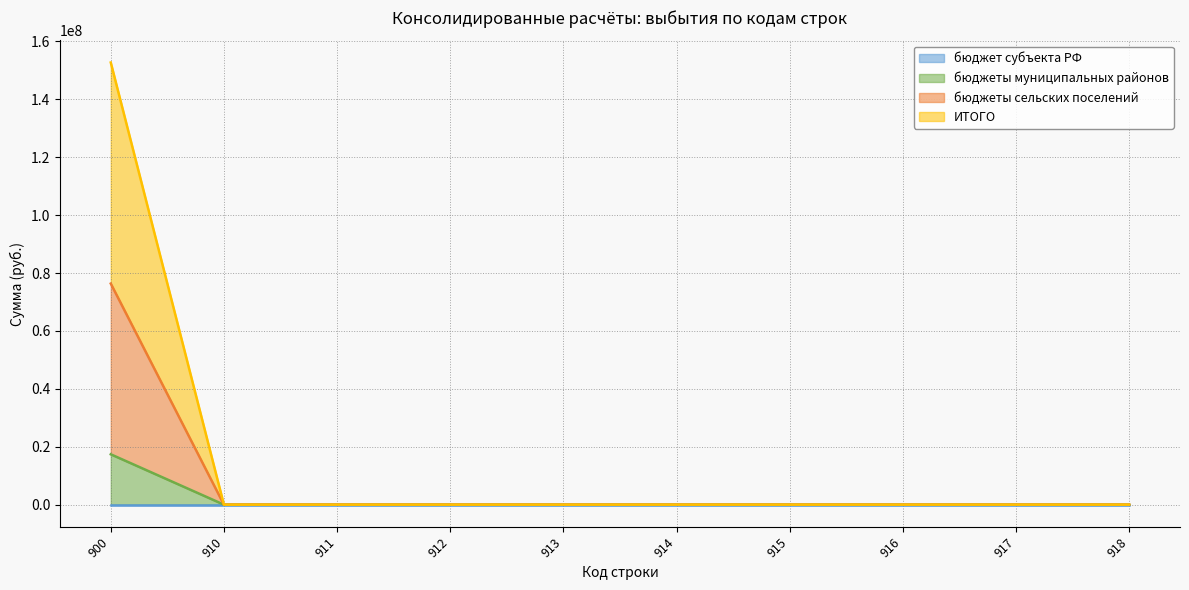

The бюджеты сельских поселений series shows 46175780.6 at 915. True or false?

False